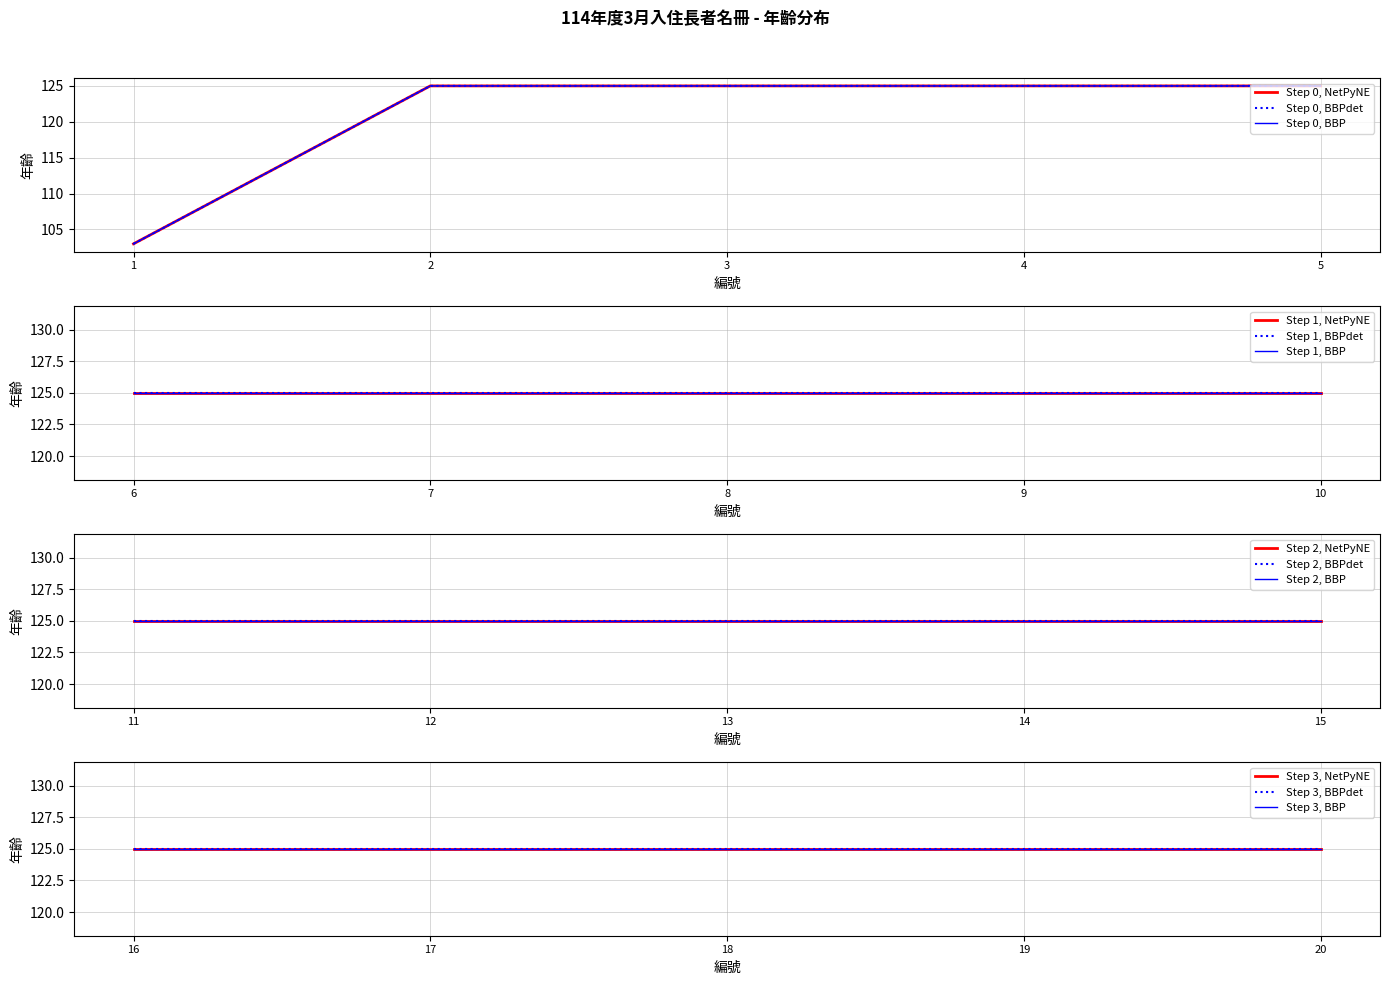

True or false: the data shows 125 at 5.

True